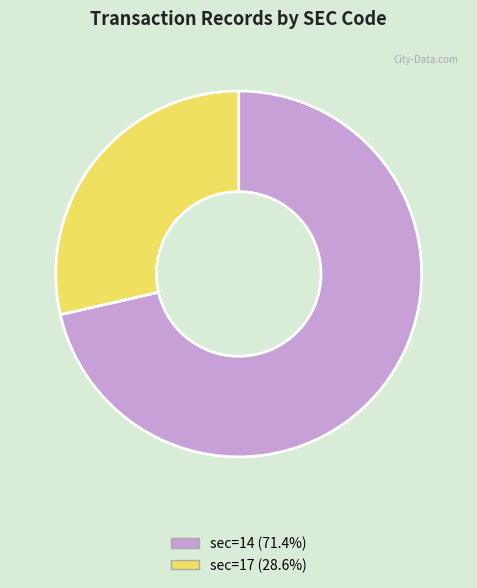

Is there a majority slice in this chart?

Yes